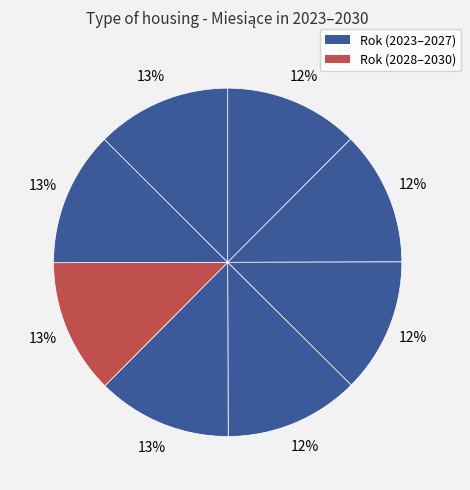

How many slices are in this pie chart?

8